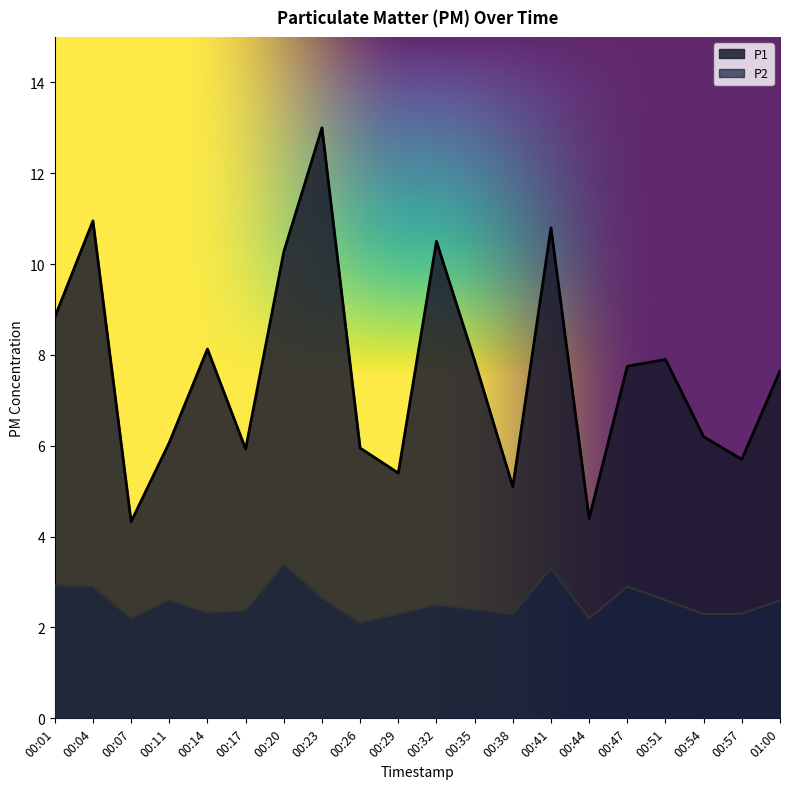

At which category does P2 reach its first local peak?

00:11